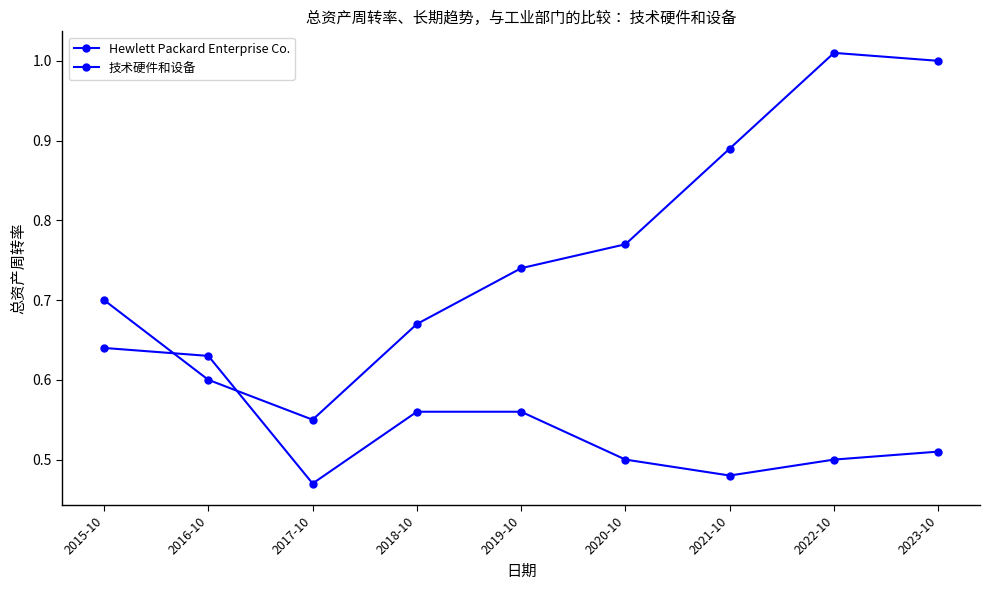

How many lines are shown in the chart?

2